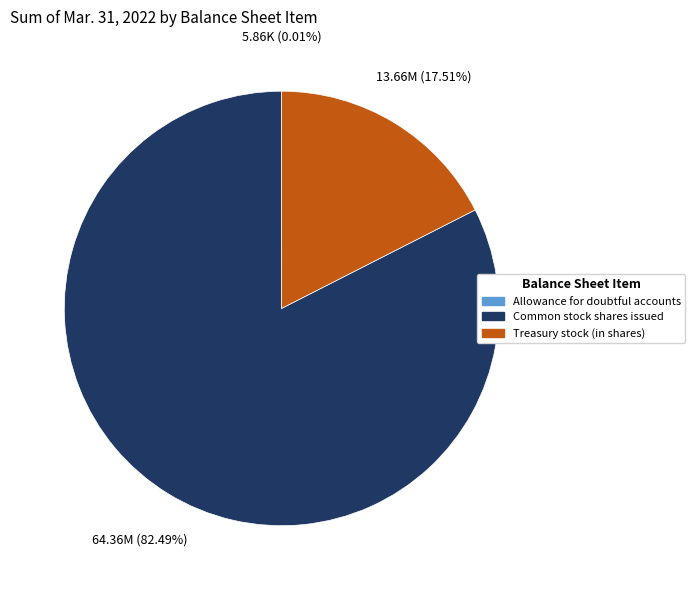

To the nearest percent, what is the average slice percentage?

33%